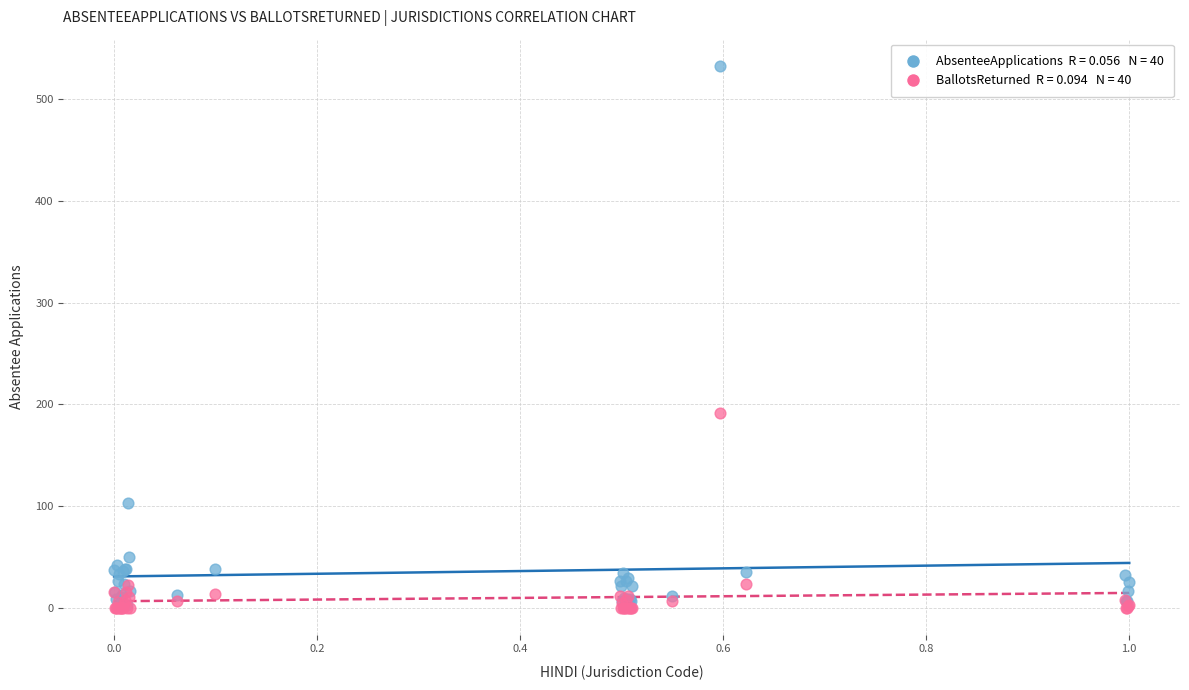

Across all series, what Y value is closest to 266?

191